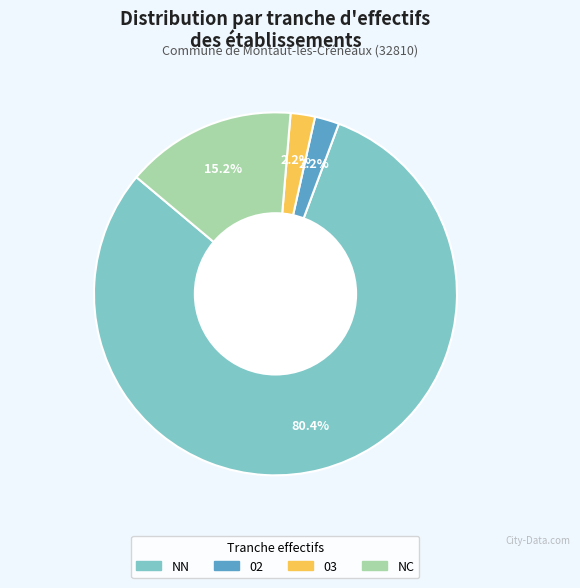

Is there any slice that represents more than half of the pie?

Yes